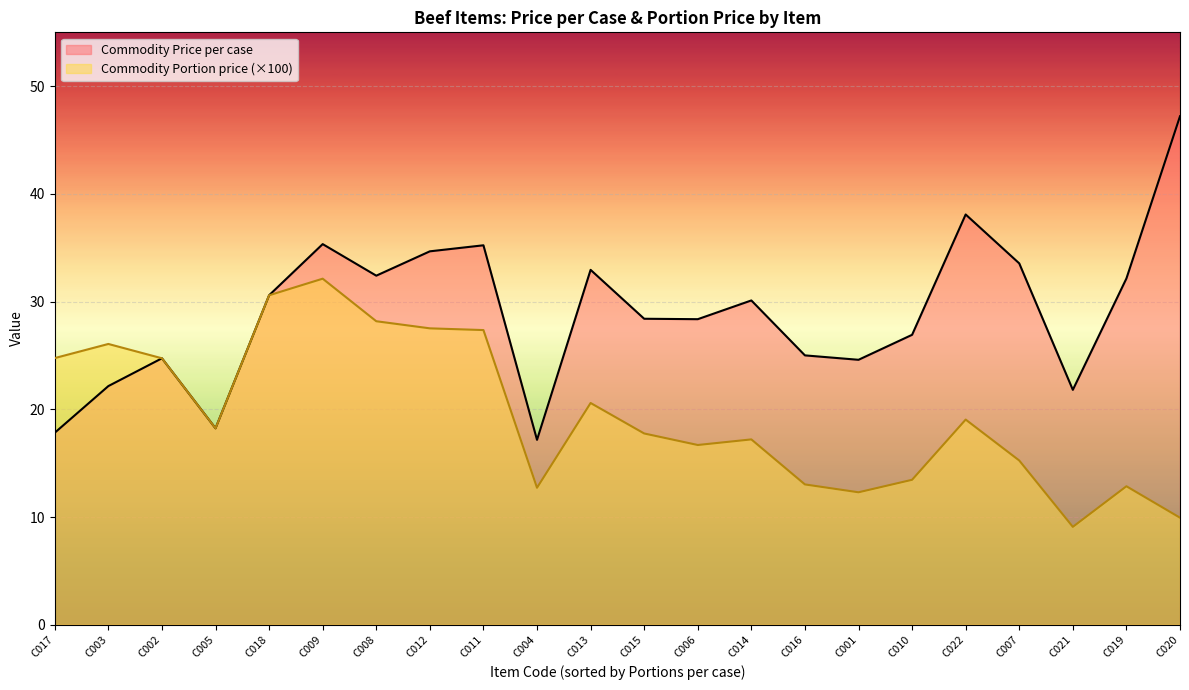

Which series has the largest total across all categories?

Commodity Price per case